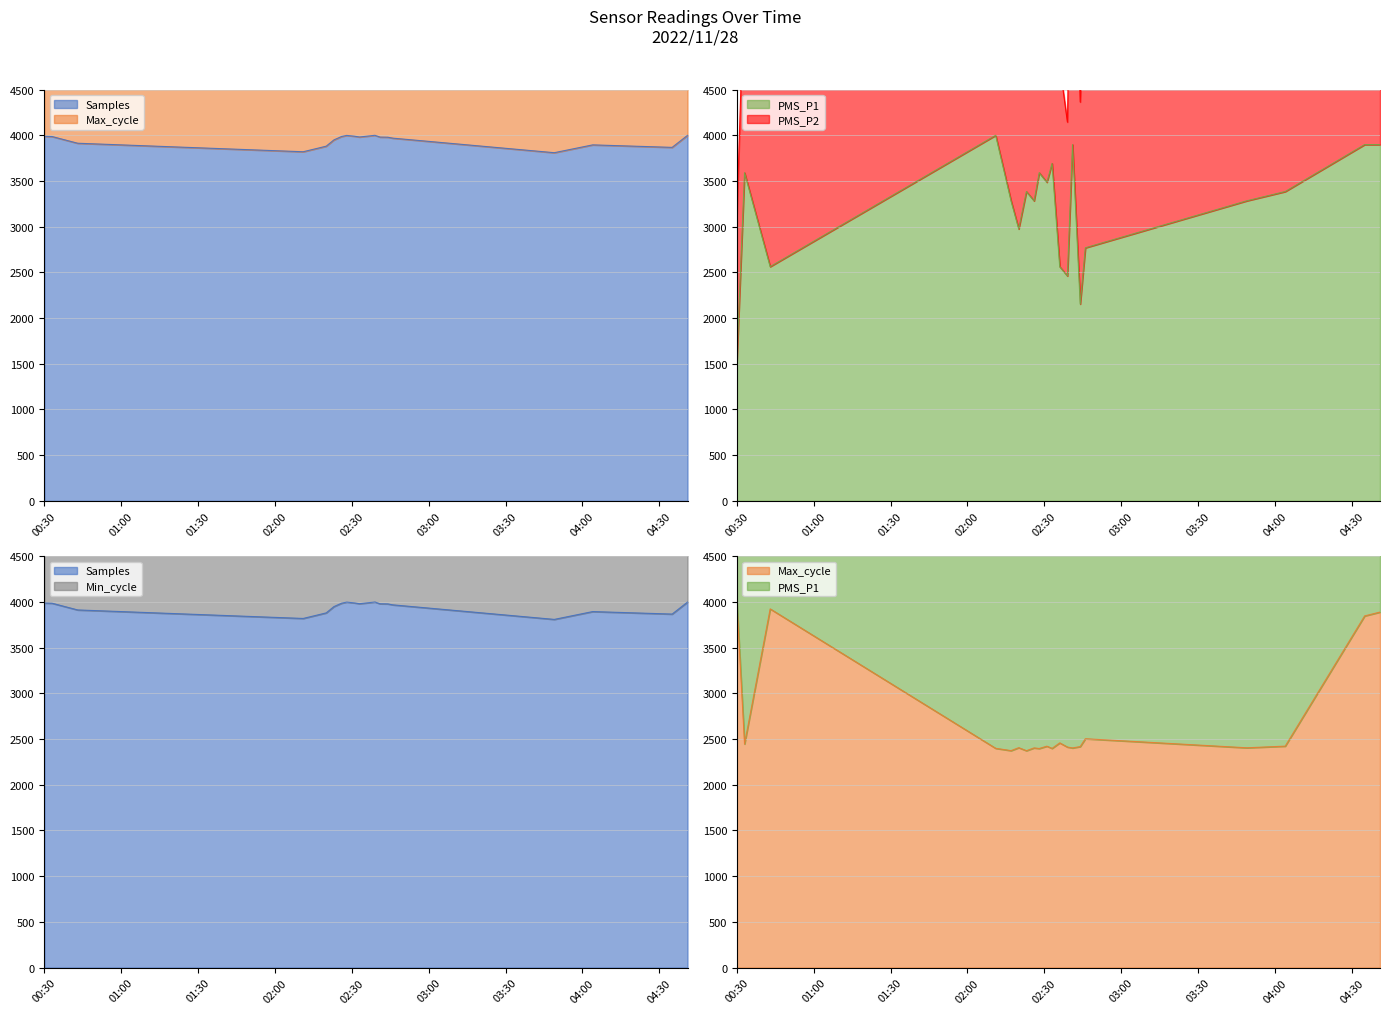

What is the difference between the maximum and minimum values in the PMS_P1 series?

2461.5